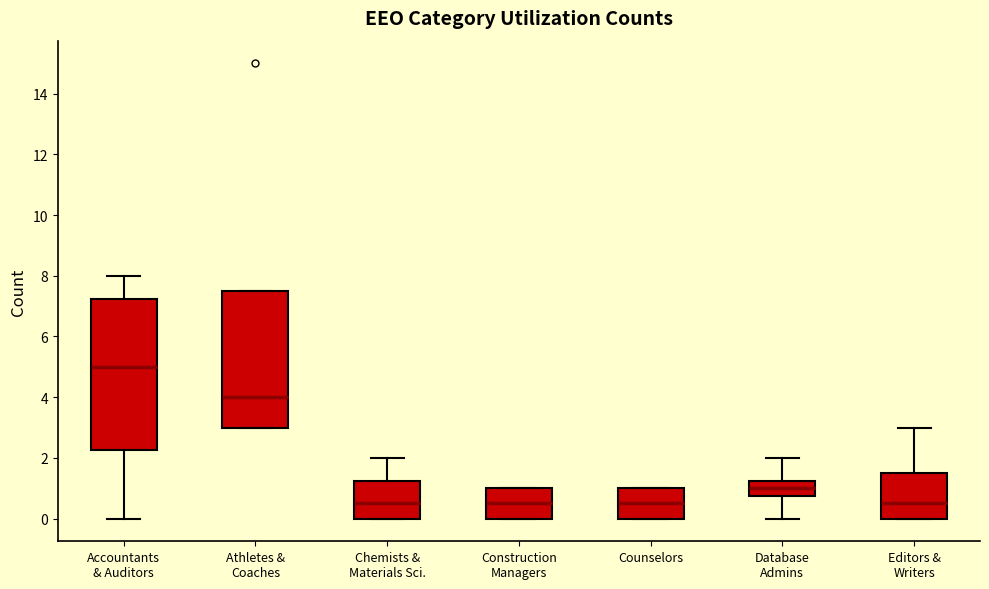

Reading left to right, transcribe this box plot: for each box, give where its median line is, the range the box spans, and where its two whiskers end, as read against the y-axis. The values are not printed on the chart, so give them approximately, as read against the axis.

Accountants & Auditors: median 5.0, box 2.2 to 7.2, whiskers 0.0 to 8.0
Athletes & Coaches: median 4.0, box 3.0 to 7.6, whiskers 3.0 to 7.6
Chemists & Materials Sci.: median 0.6, box 0.0 to 1.2, whiskers 0.0 to 2.0
Construction Managers: median 0.6, box 0.0 to 1.0, whiskers 0.0 to 1.0
Counselors: median 0.6, box 0.0 to 1.0, whiskers 0.0 to 1.0
Database Admins: median 1.0, box 0.8 to 1.2, whiskers 0.0 to 2.0
Editors & Writers: median 0.6, box 0.0 to 1.6, whiskers 0.0 to 3.0